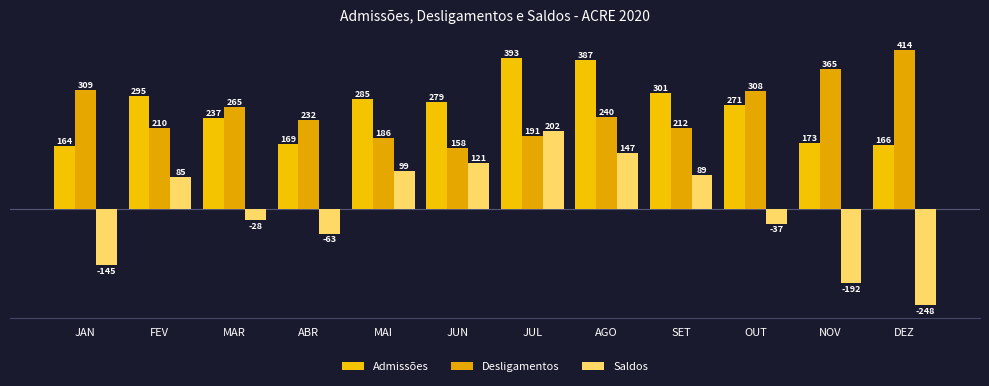

What is the difference between the second highest and minimum values in the Desligamentos series?

207